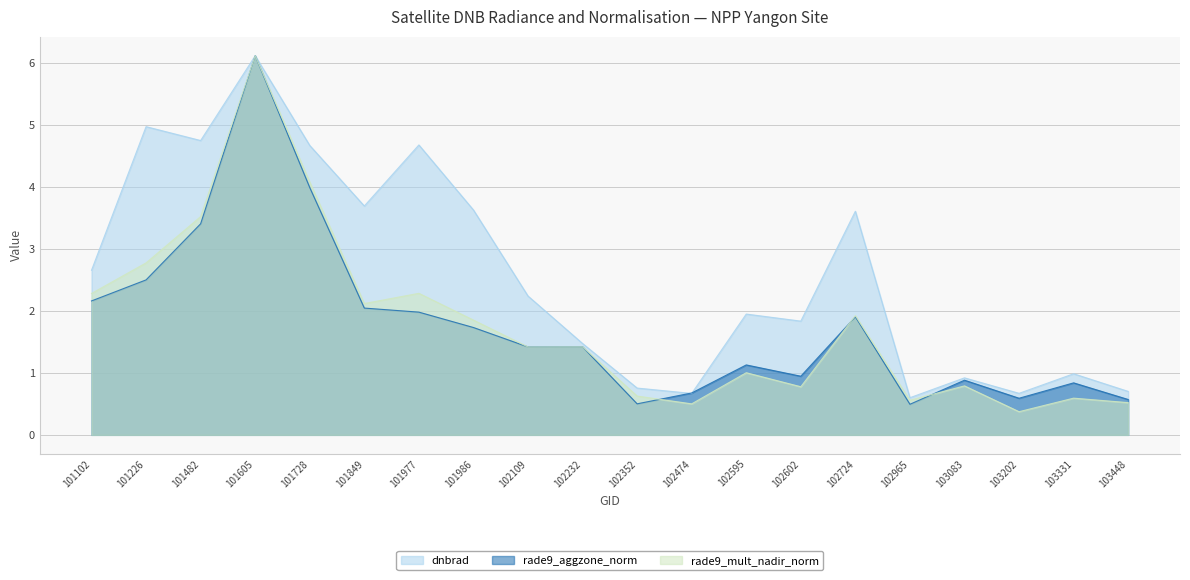

Where do dnbrad and rade9_aggzone_norm first cross each other?

102352 and 102474